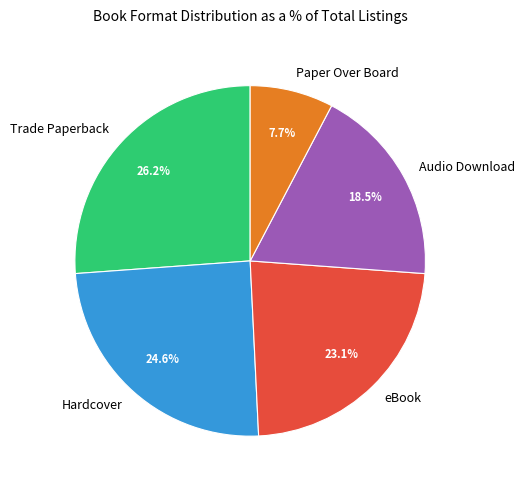

To the nearest percent, what portion does Hardcover represent?

25%